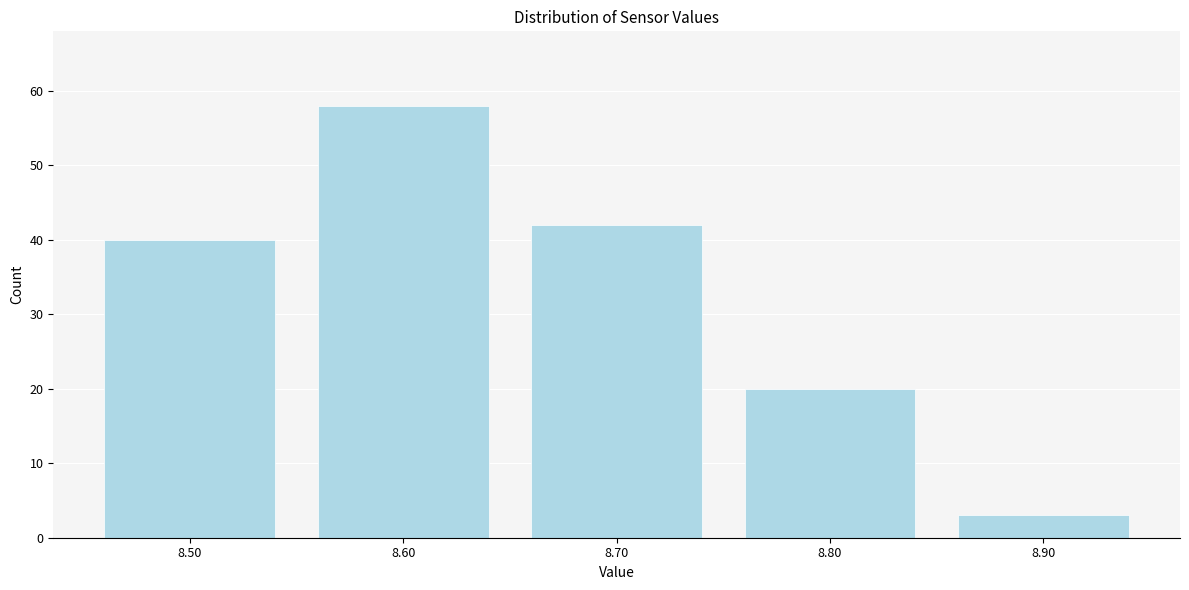

Reading left to right, what are all the values shown in this chart?

40	58	42	20	3